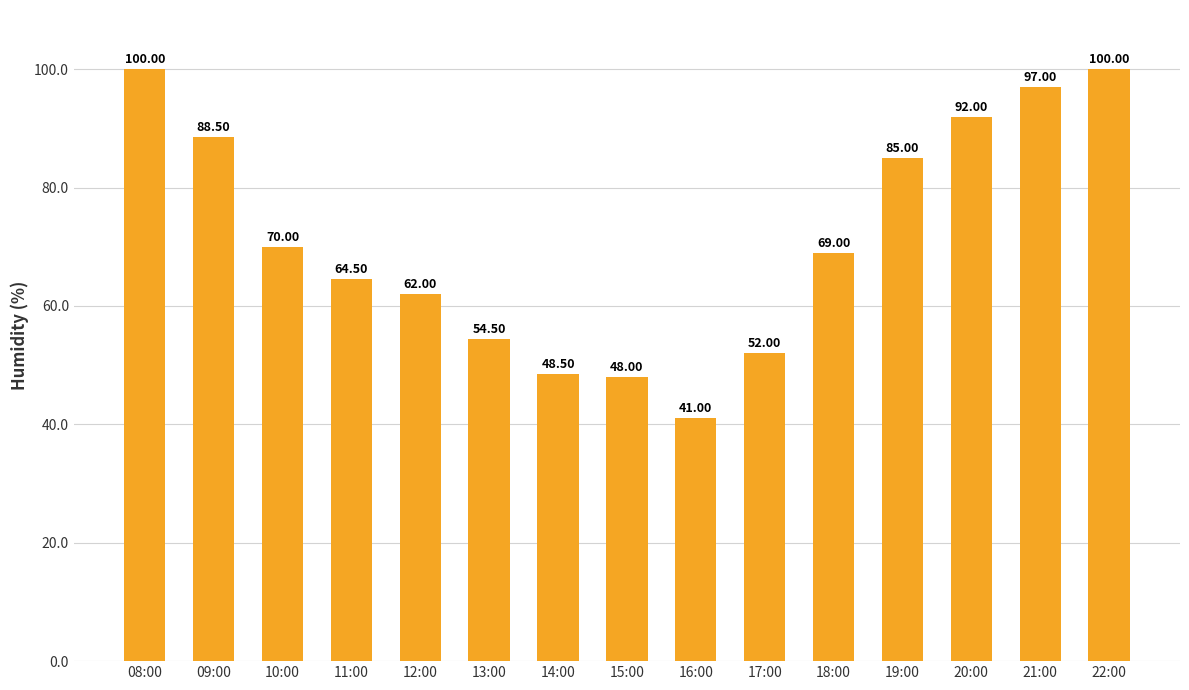

Is it true that the value at 14:00 is 48.5?

True